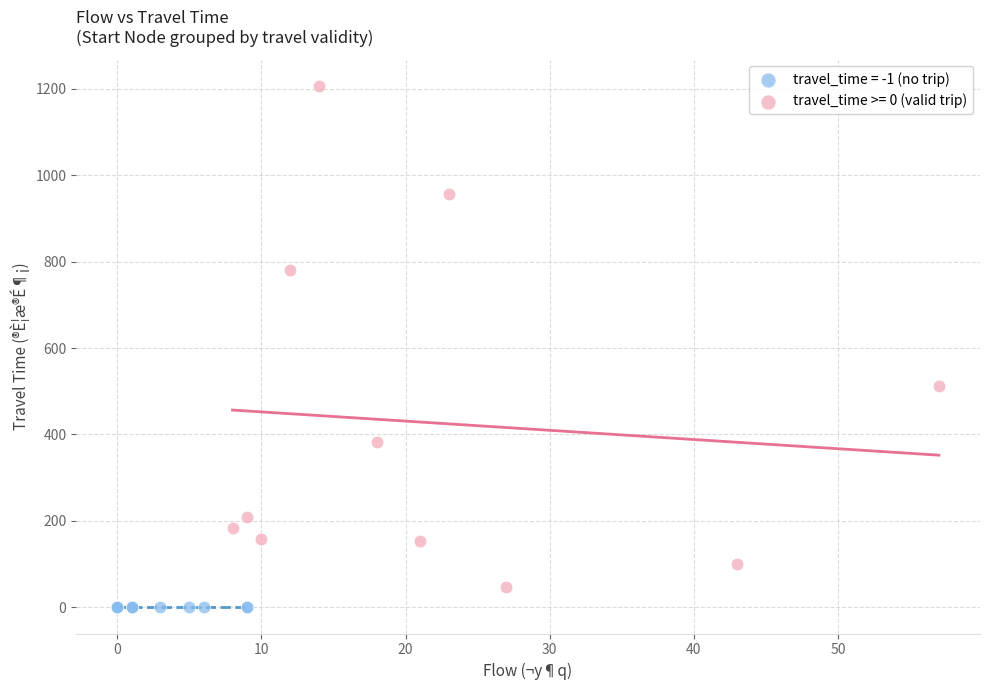

Which series reaches the maximum Y coordinate?

travel_time >= 0 (valid trip)